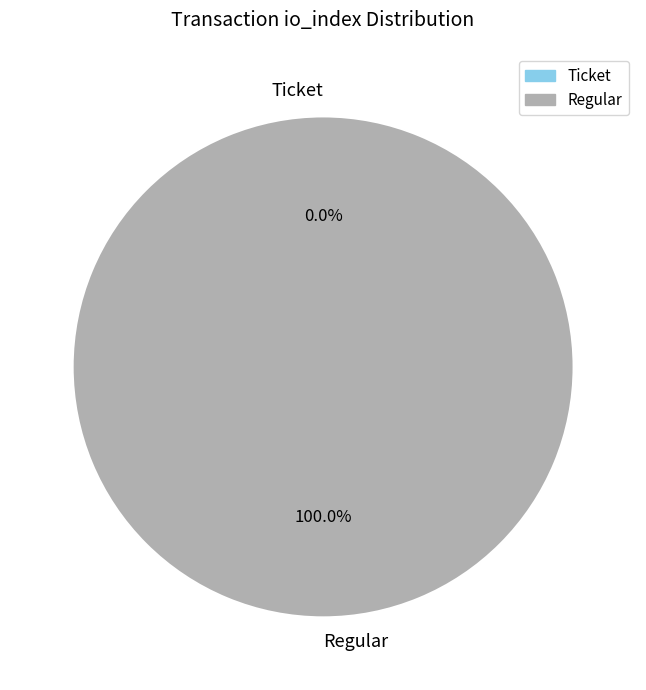

Which has a higher value, Ticket (io_index=0) or Regular (io_index=14)?

Regular (io_index=14)